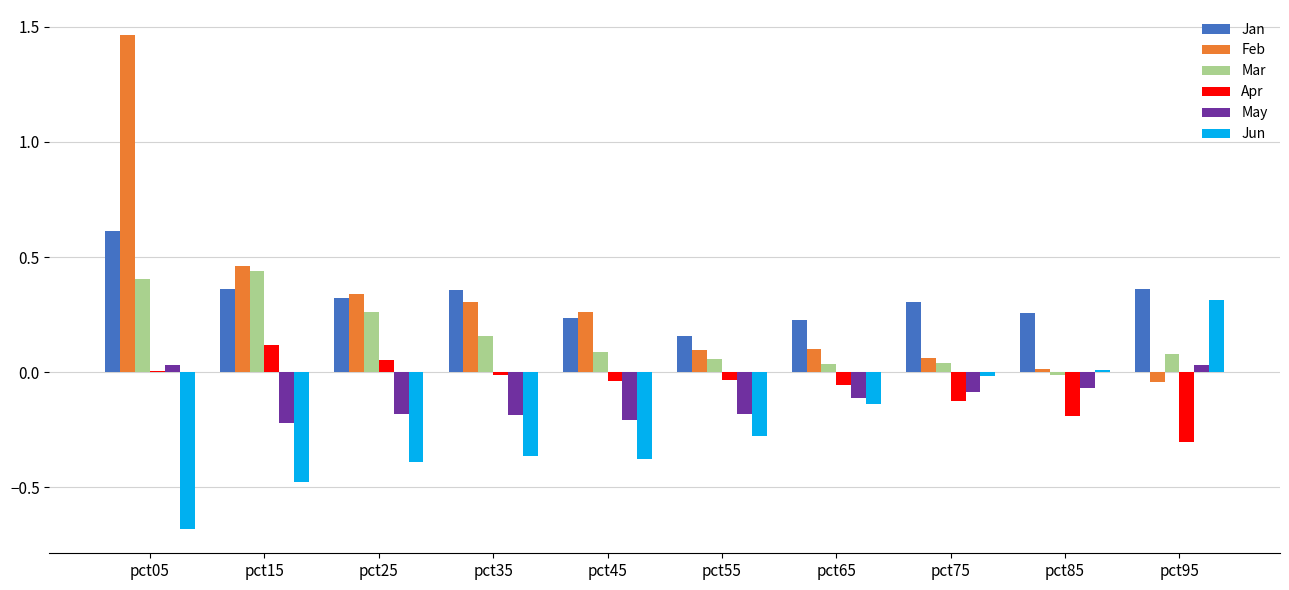

Is it true that Apr equals -0.2 at pct95?

False